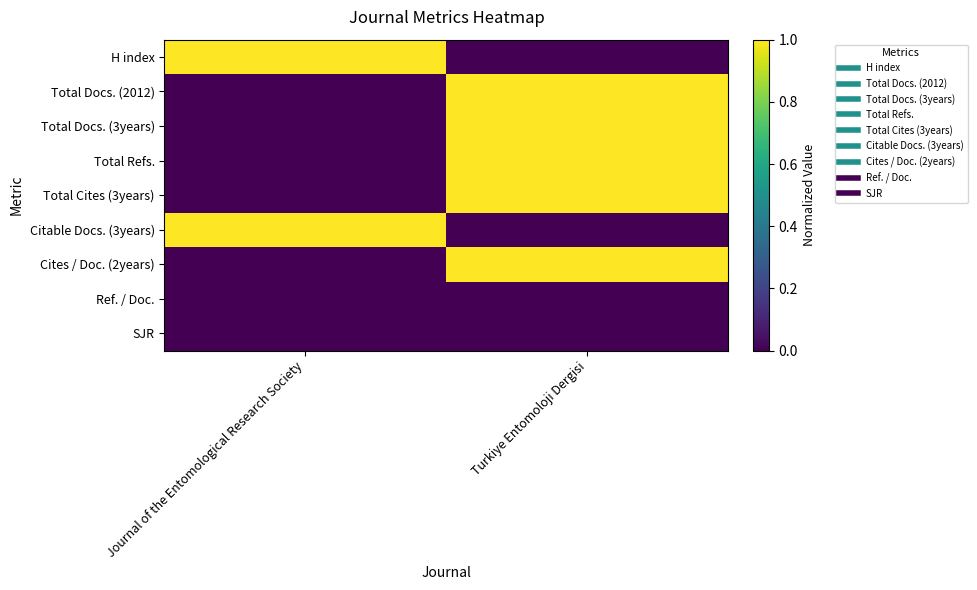

Between Journal of the Entomological Research Society and Turkiye Entomoloji Dergisi, which series saw the biggest shift?

H index